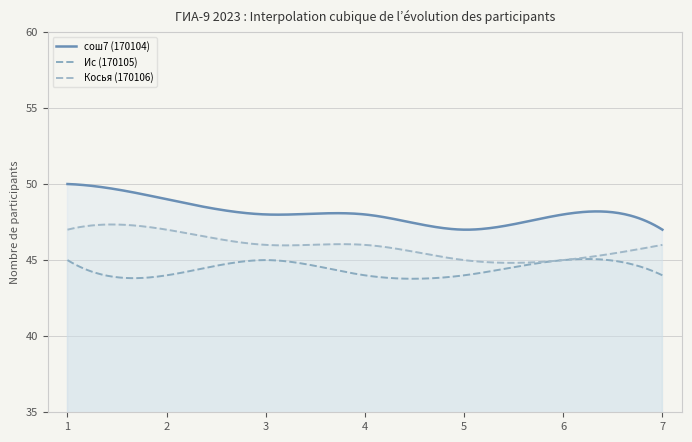

Rank the series at 2 from lowest to highest value.

Ис (170105), Косья (170106), сош7 (170104)